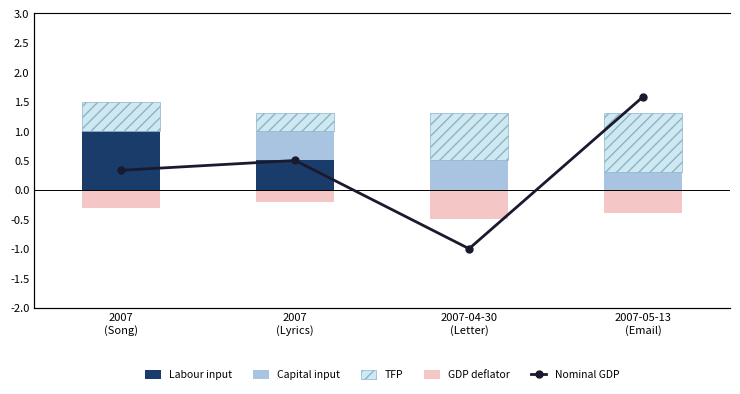

At which label does Labour input reach its peak?

2007
(Song)